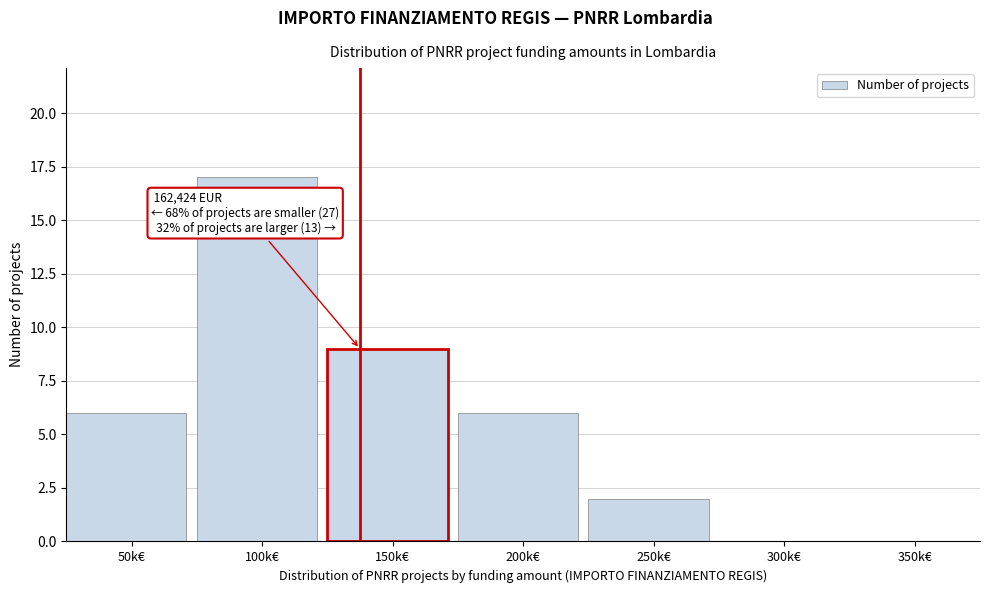

Reading right to left, what are all the values shown in this chart?

350k€=0	300k€=0	250k€=2	200k€=6	150k€=9	100k€=17	50k€=6